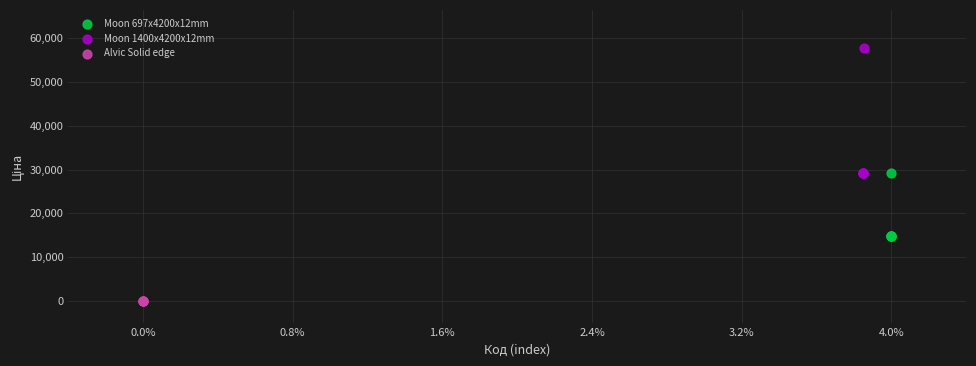

Which series reaches the minimum Y coordinate?

Alvic Solid edge